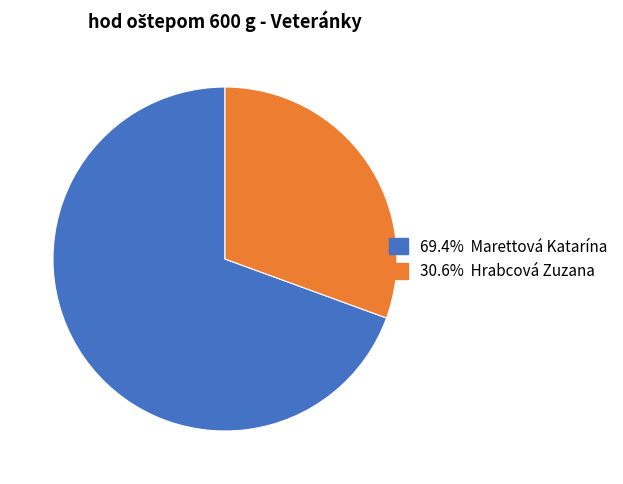

Is there a majority slice in this chart?

Yes